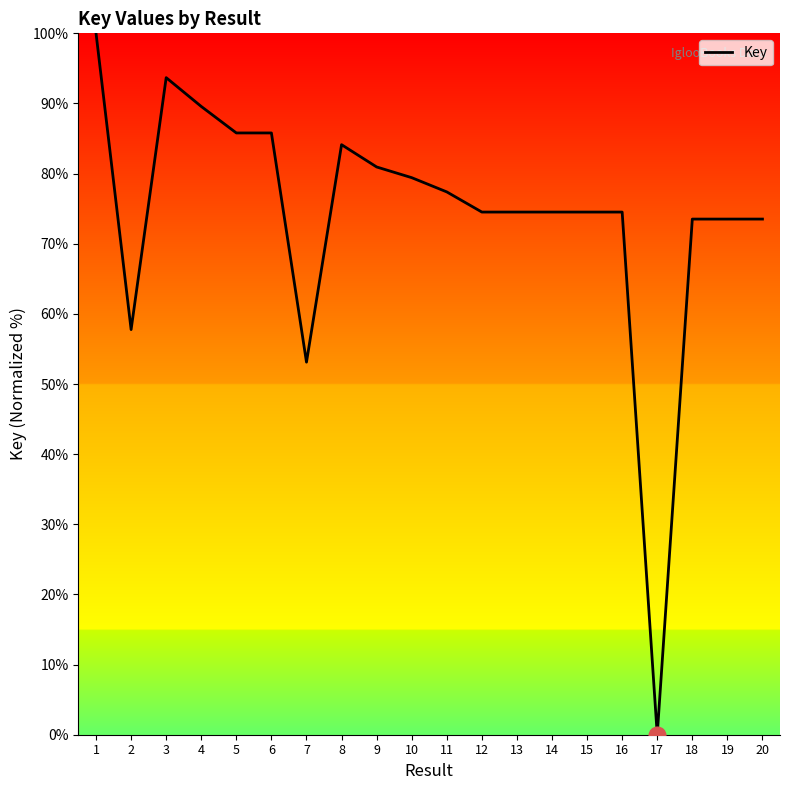

Read the value at 2.

57.8